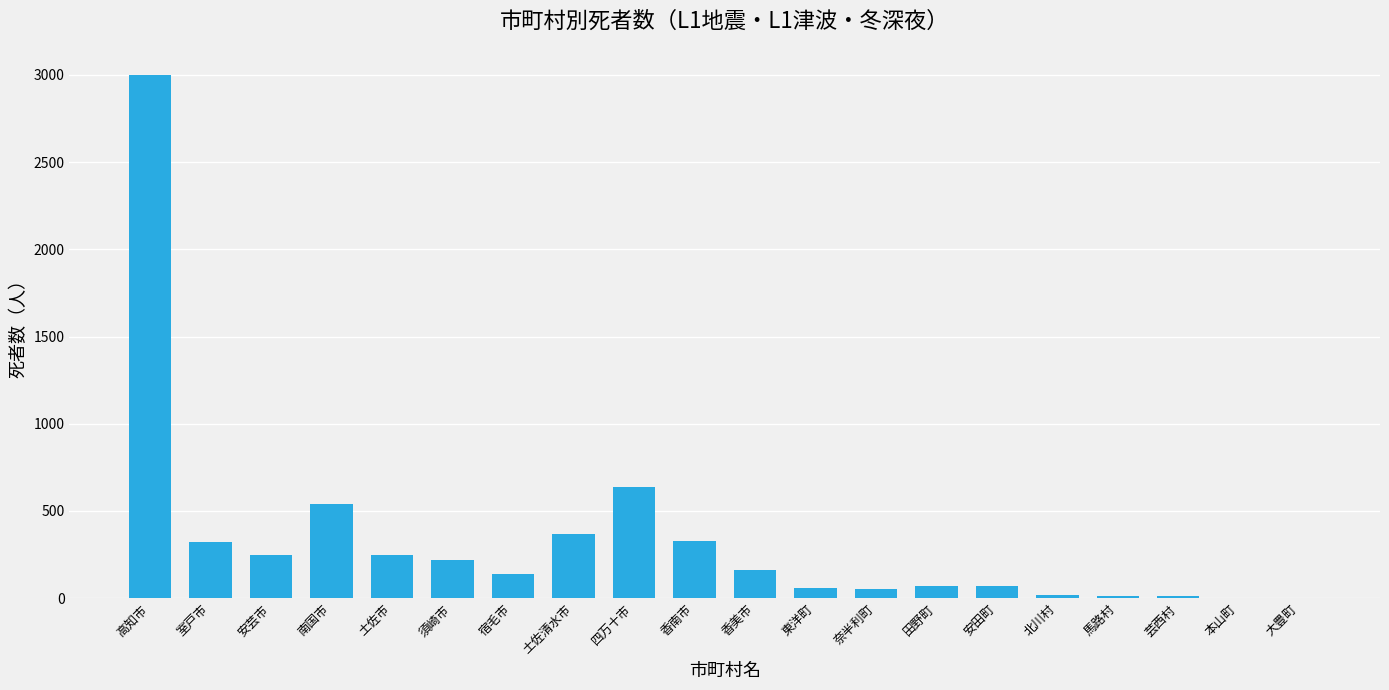

Are the bars grouped side by side (vs. stacked)?

No